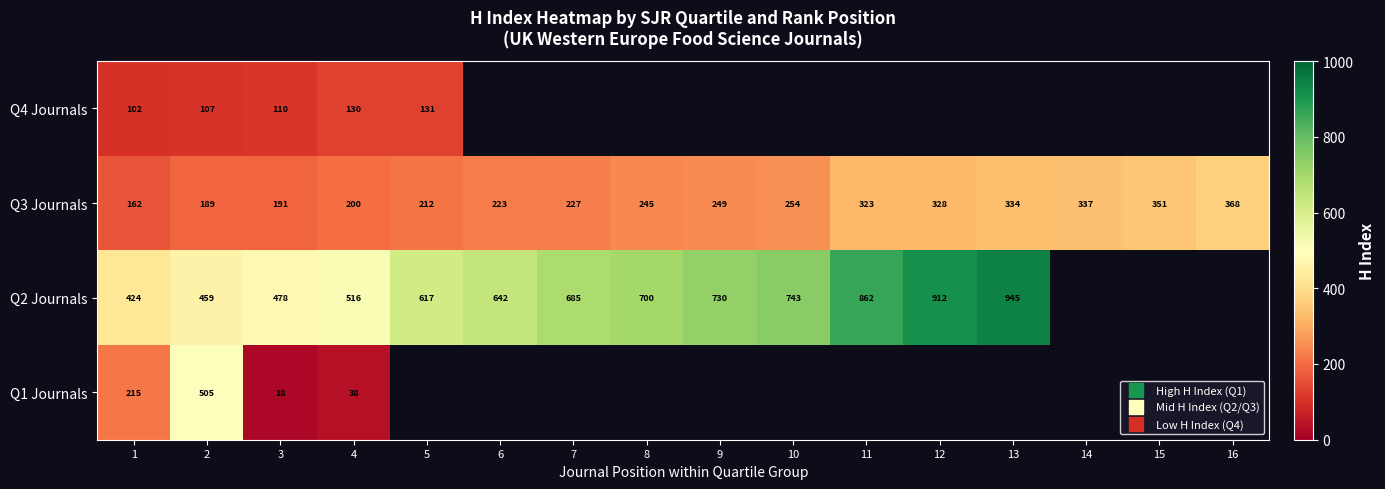

Which category has the highest value across all series?

13